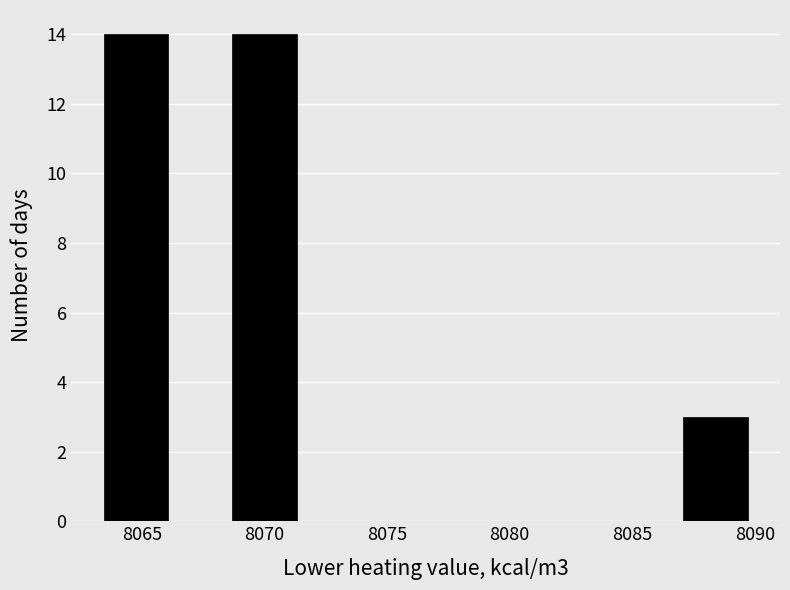

How tall is the bar that spans 8063.5 to 8066.0 on the x-axis? Neither the bar edges nor the heights are printed on the chart, so give them approximately, as read against the axes.

14